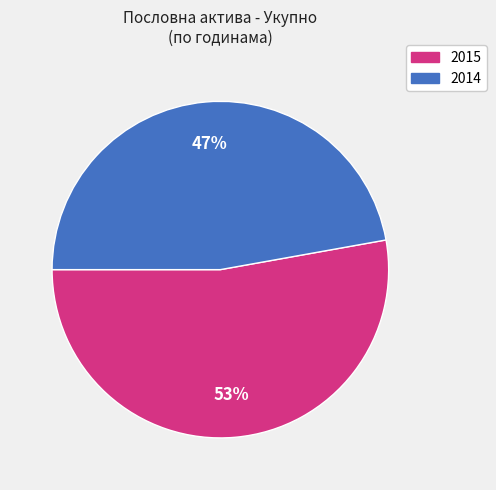

Rank the categories by value from lowest to highest.

2014, 2015